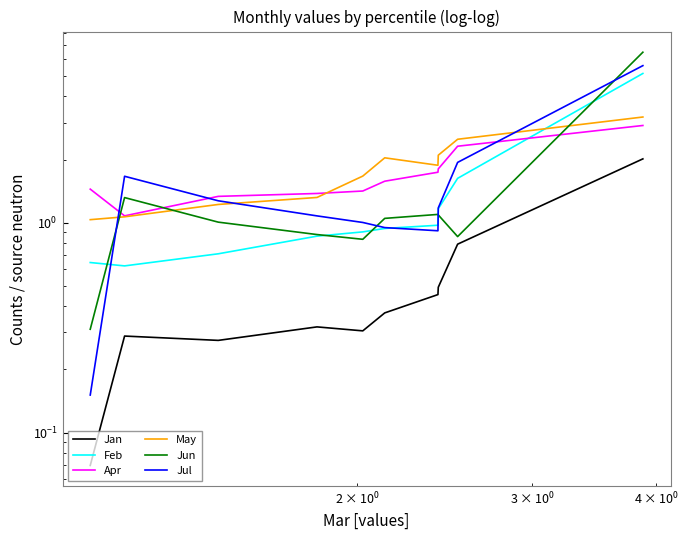

What are all the series names shown in the legend?

Jan, Feb, Apr, May, Jun, Jul